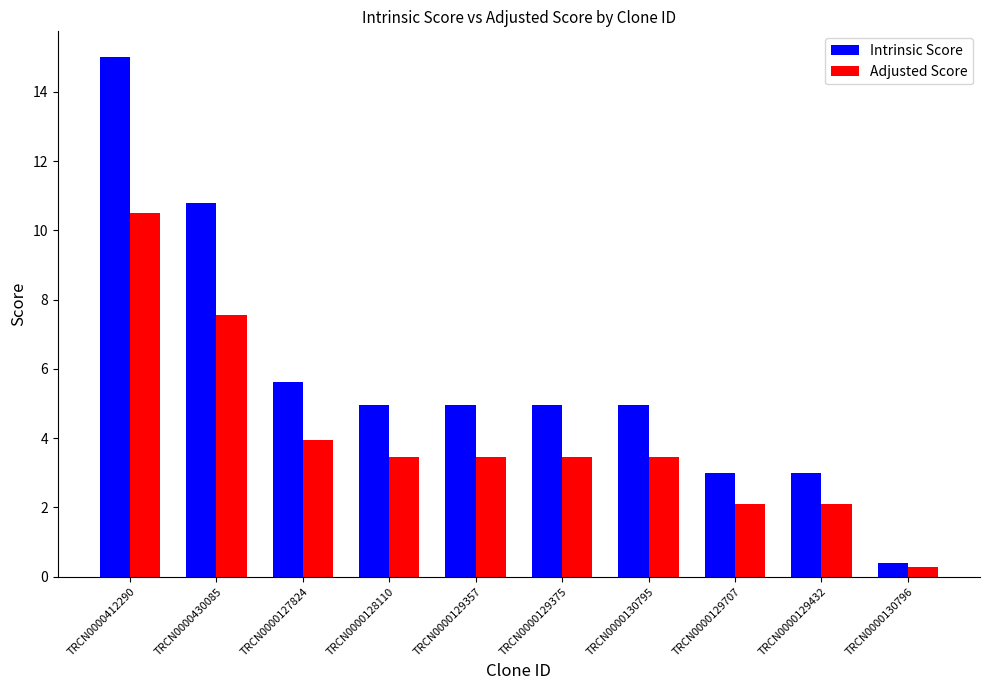

Is it true that Intrinsic Score equals 15.0 at TRCN0000430085?

False